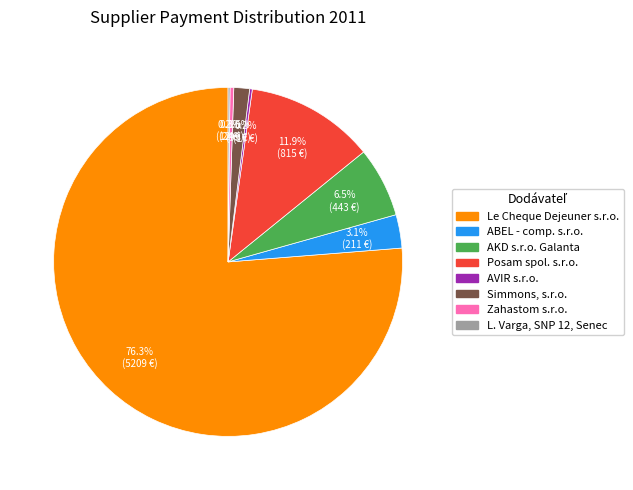

Which slice is the largest?

Le Cheque Dejeuner s.r.o.